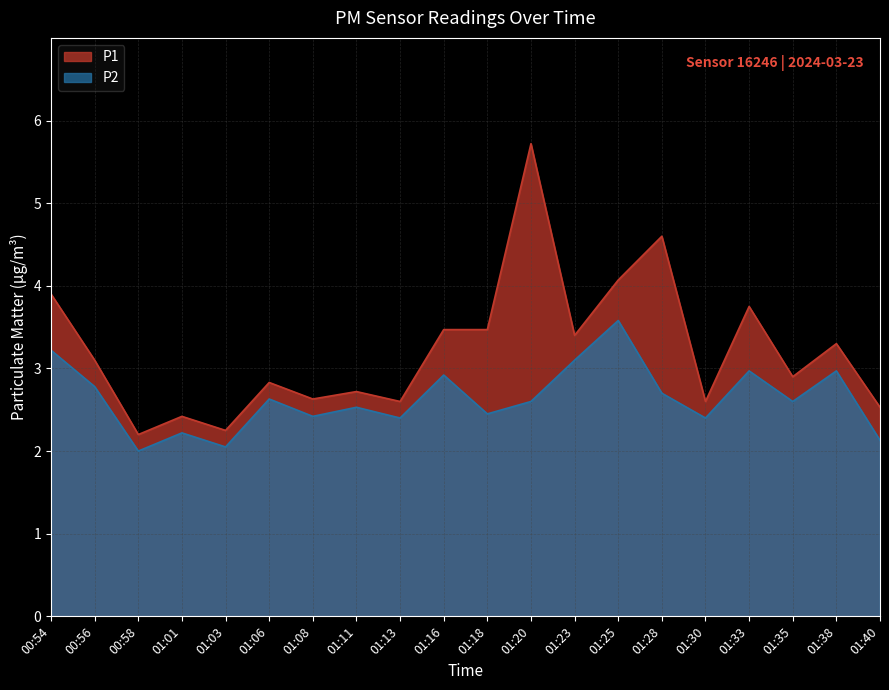

In P2, how many points are lower than both neighbors (excluding endpoints)?

7